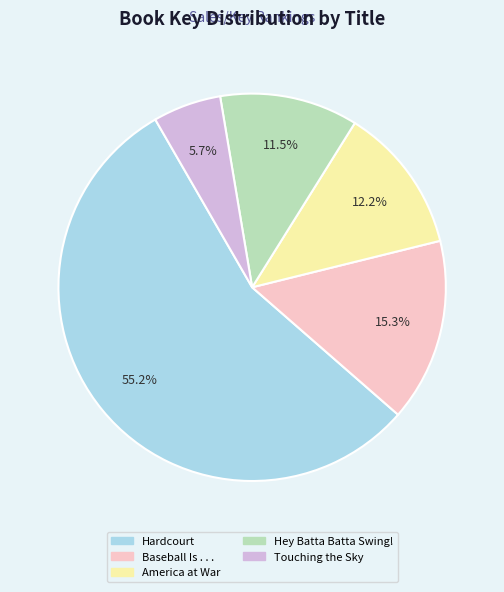

The Hey Batta Batta Swing! slice represents 20% of the pie. True or false?

False